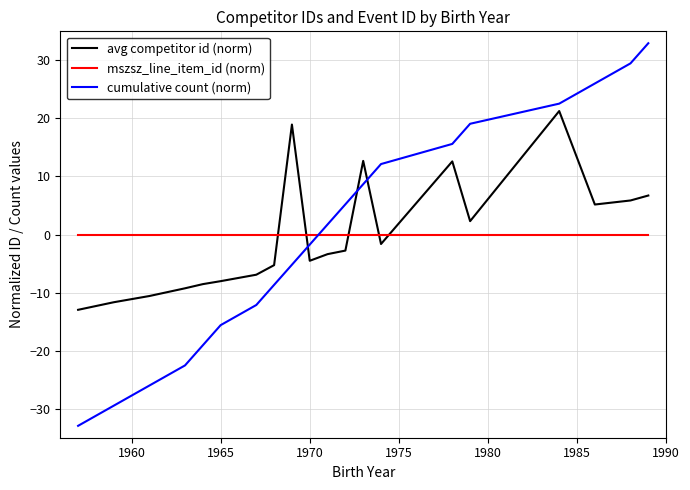

Which series has the largest range (max minus min)?

cumulative count (norm)